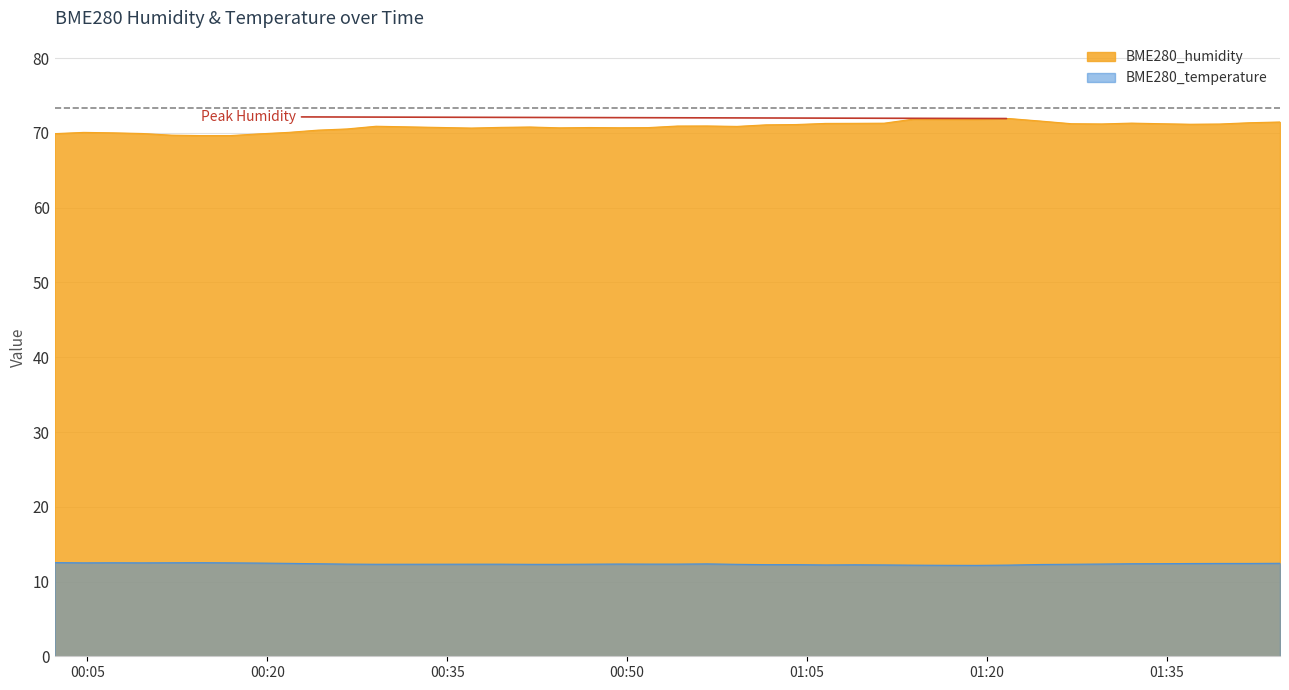

What is the label of the 8th point from the left?

2022/06/06 00:19:19